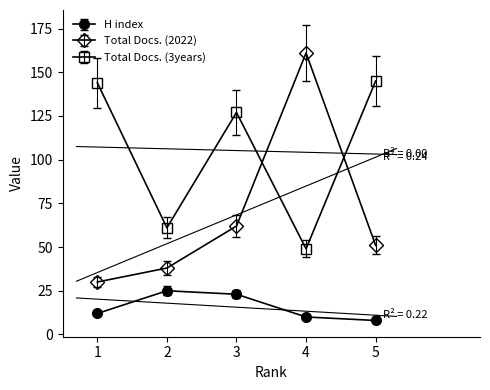

What is the average value of the Total Docs. (2022) series?

68